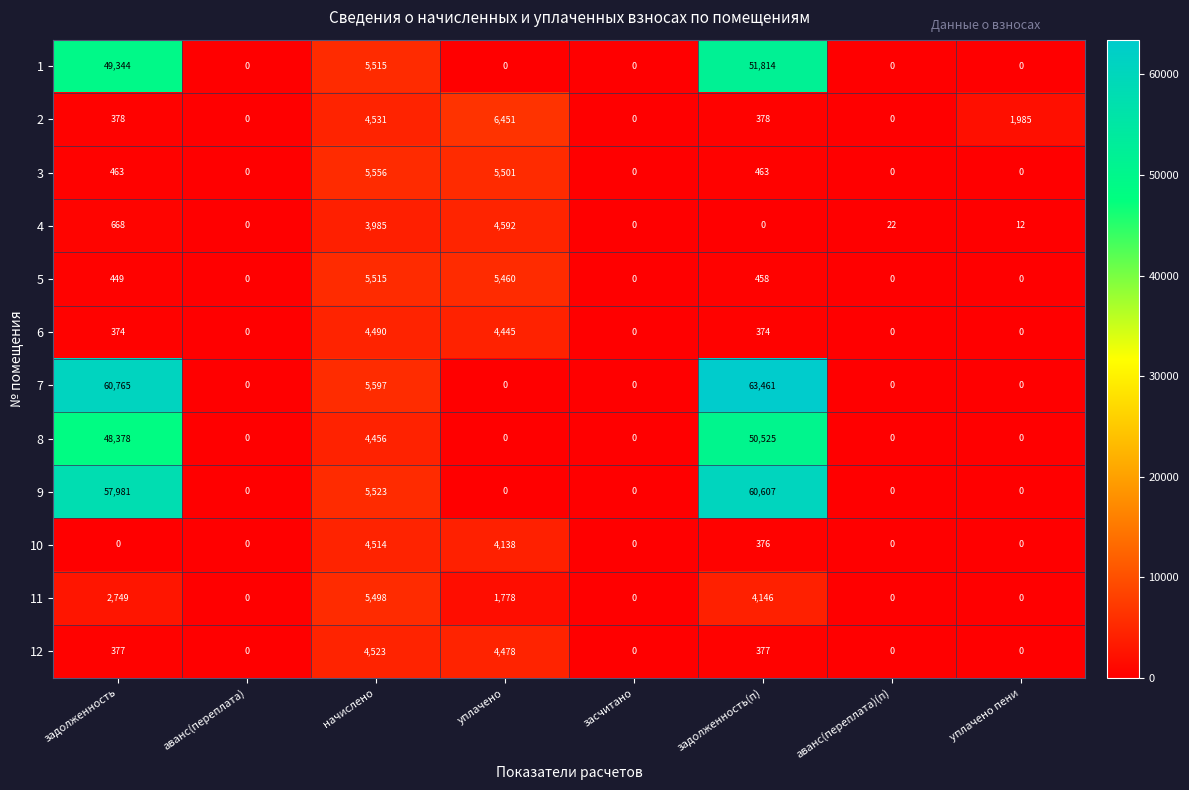

At which category is the sum across all series the highest?

задолженность(п)